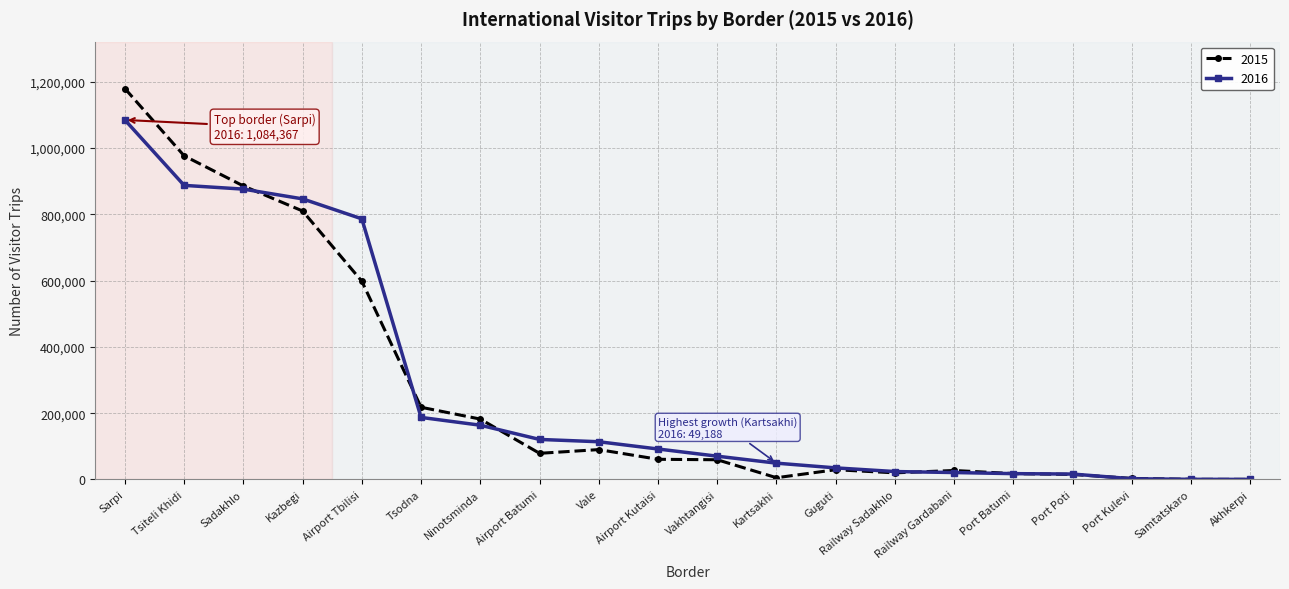

How many lines are shown in the chart?

2